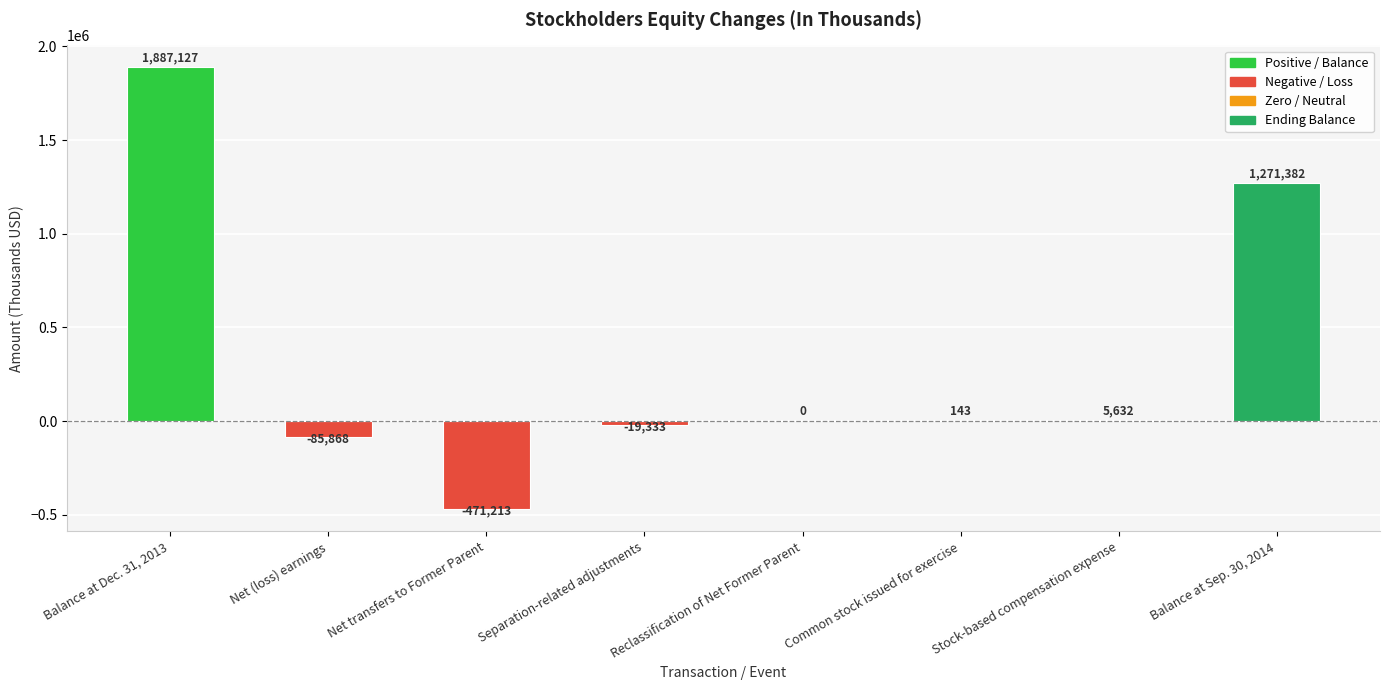

Is it true that the value at Balance at Sep. 30, 2014 is 1271382?

True